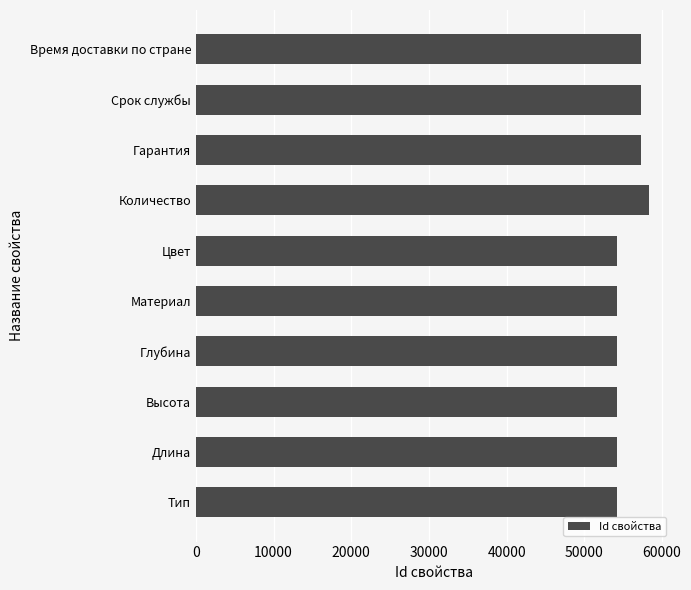

What is the maximum value shown in the chart?

58292